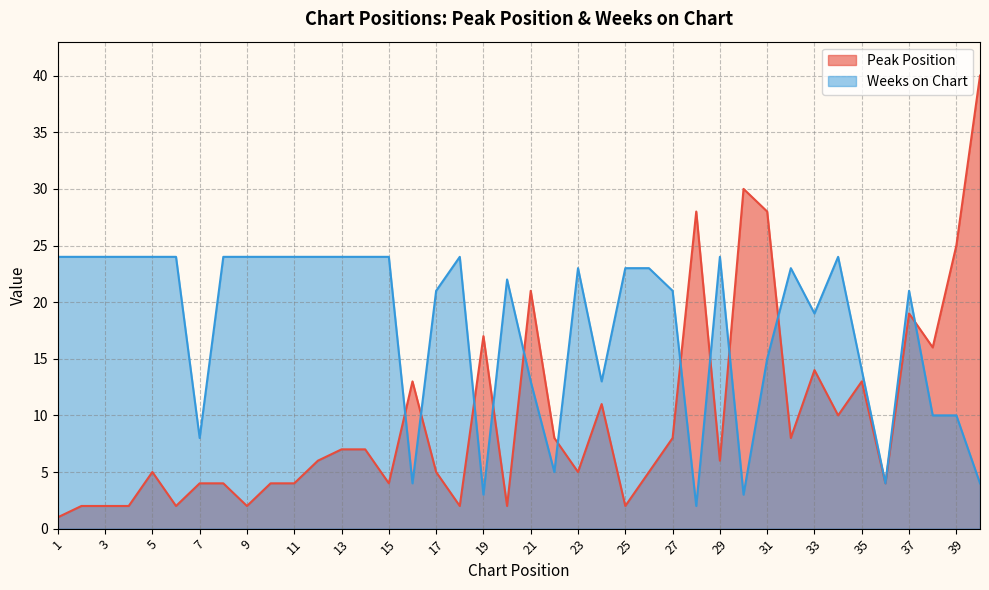

How many intersections are there between Weeks on Chart and Peak Position?

11